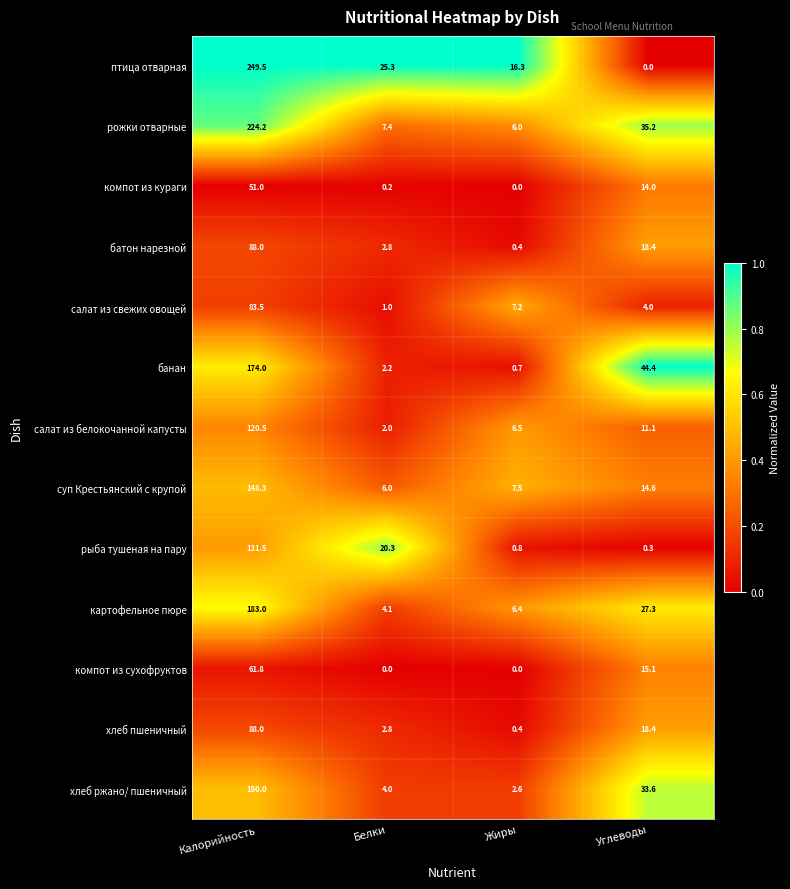

At which label does салат из свежих овощей first exceed 7?

Калорийность